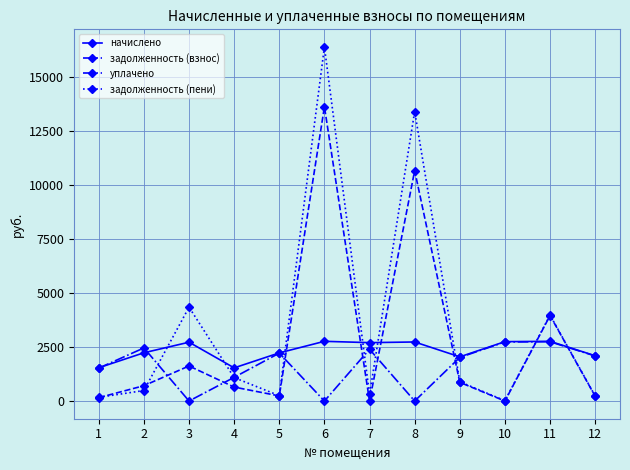

True or false: уплачено and задолженность (пени) cross at least once.

True